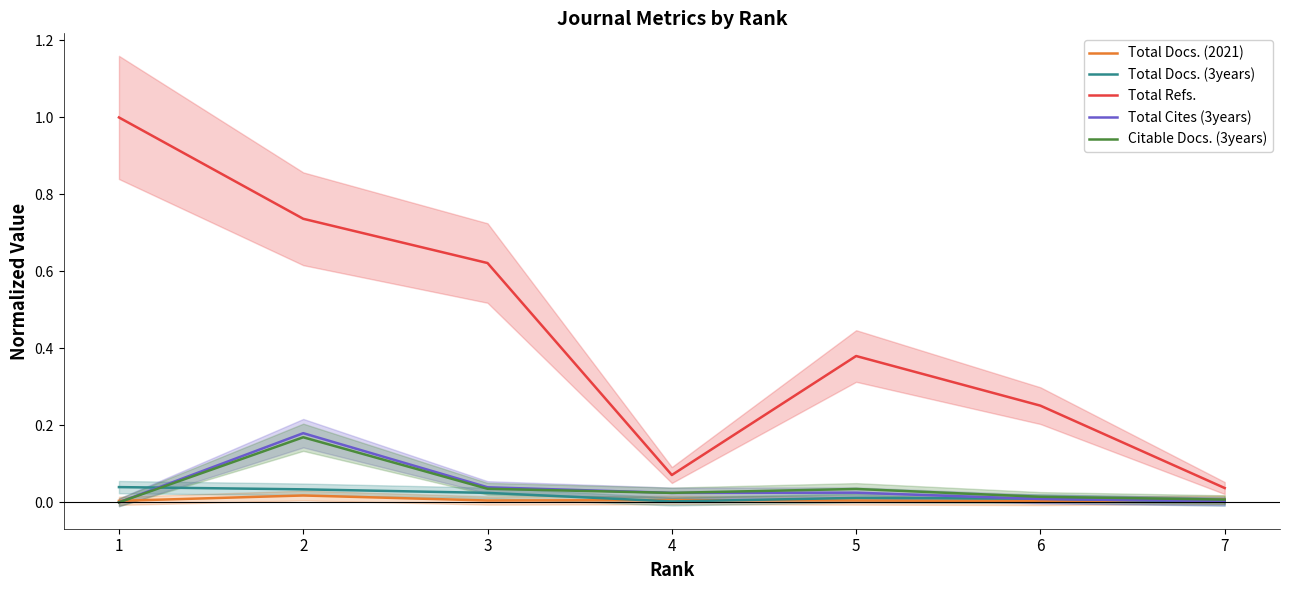

List the labels in order of Citable Docs. (3years) value, largest first.

2, 3, 5, 4, 6, 7, 1